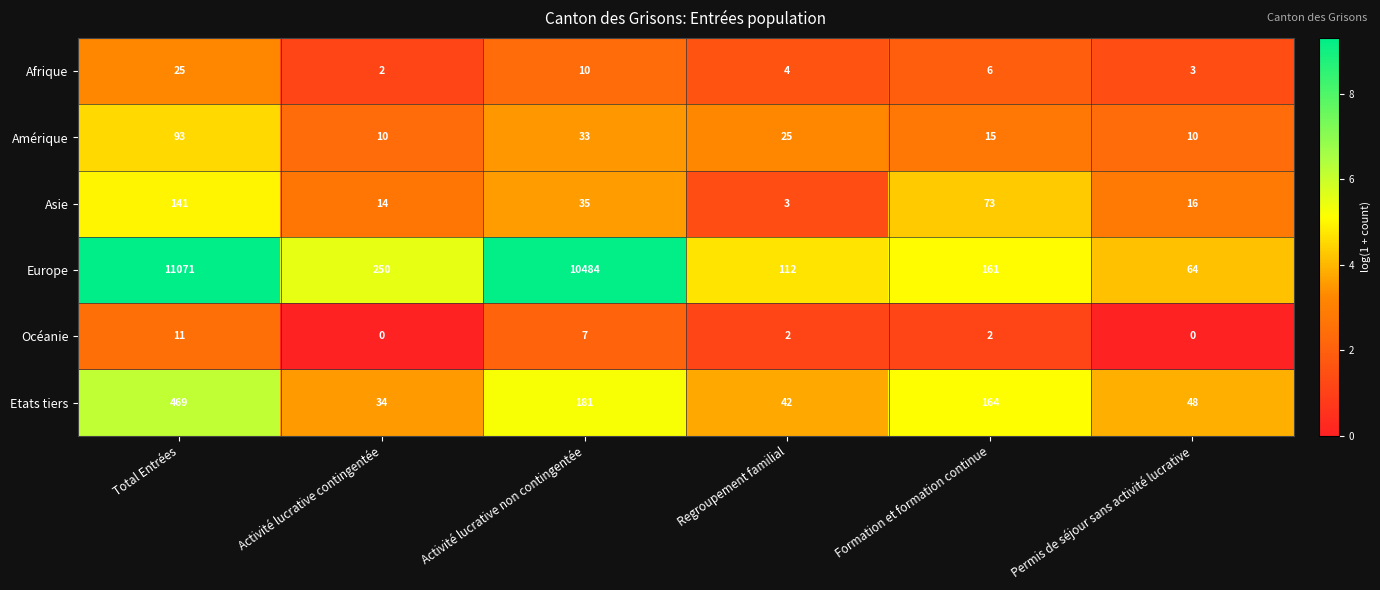

Which series has the largest total across all categories?

Europe